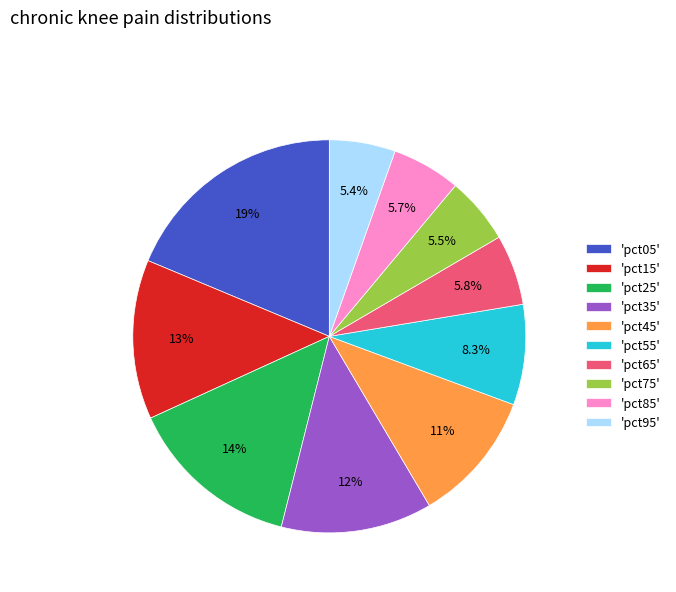

Which slice is the largest?

'pct05'